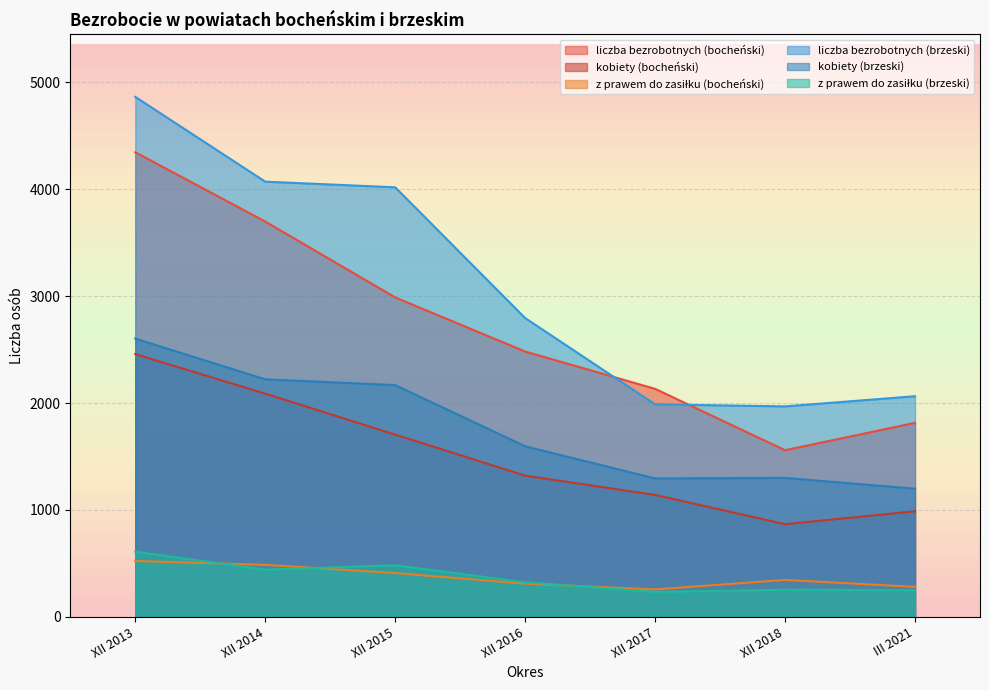

What is the difference between the second highest and minimum values in the kobiety (bocheński) series?

1221